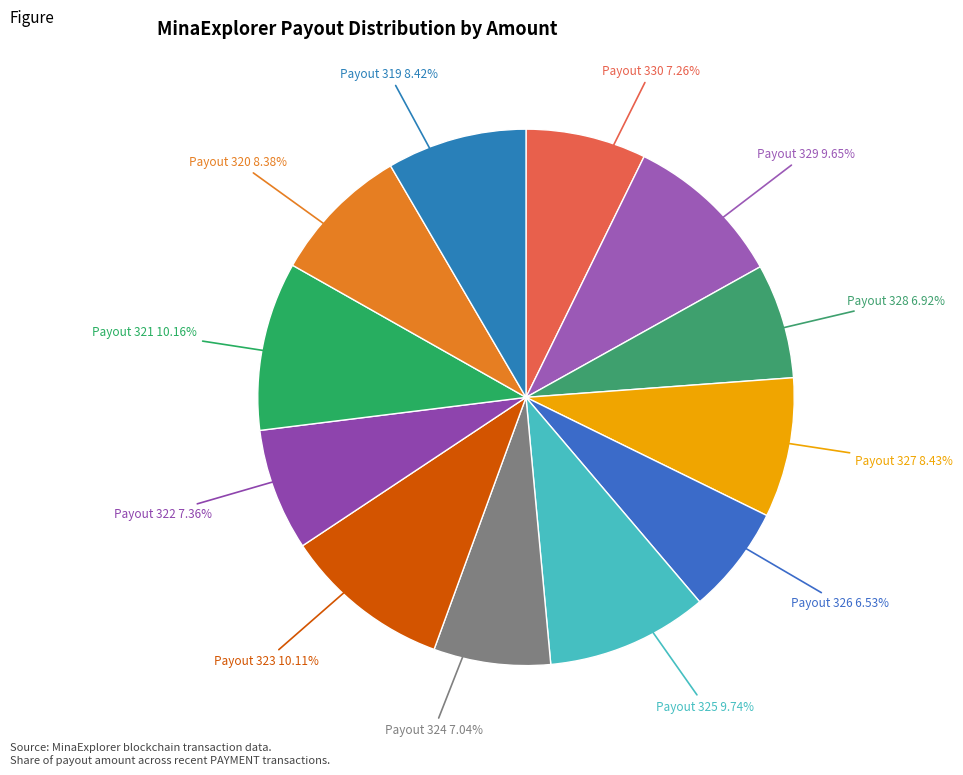

What is the ratio of the value at Payout 326 to the value at Payout 330?

0.9